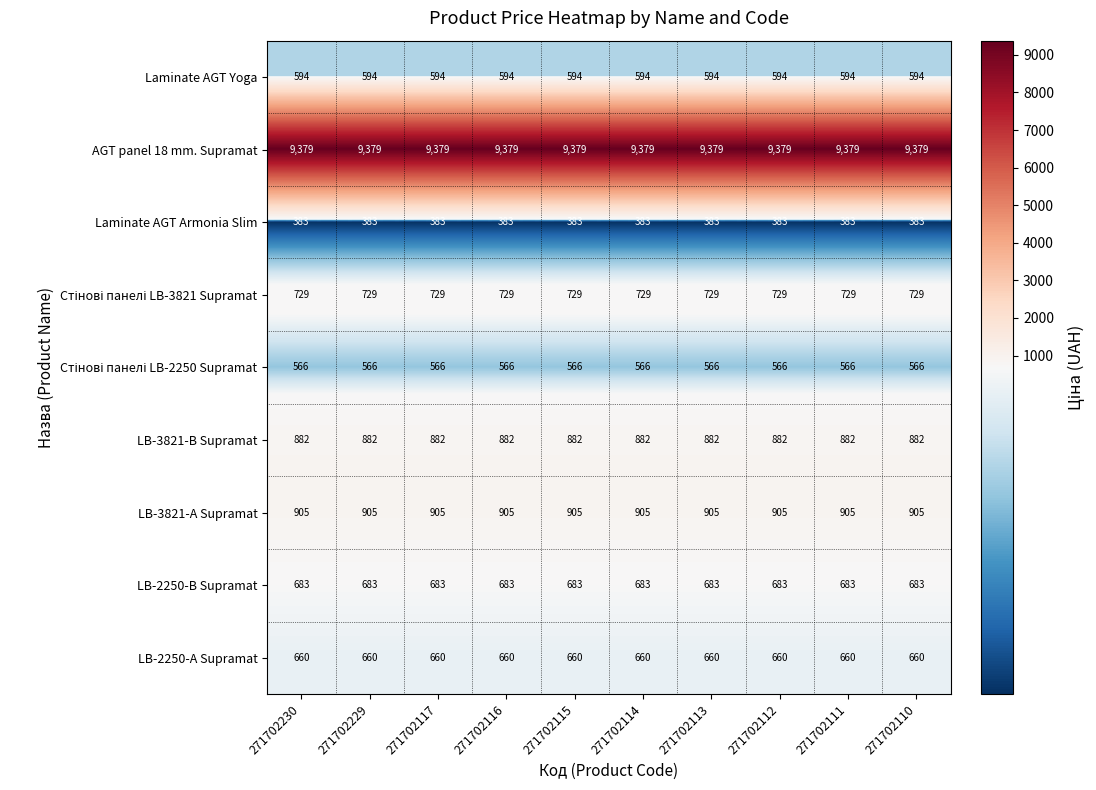

What is the spread (max minus min) of values at 271702110?

8996